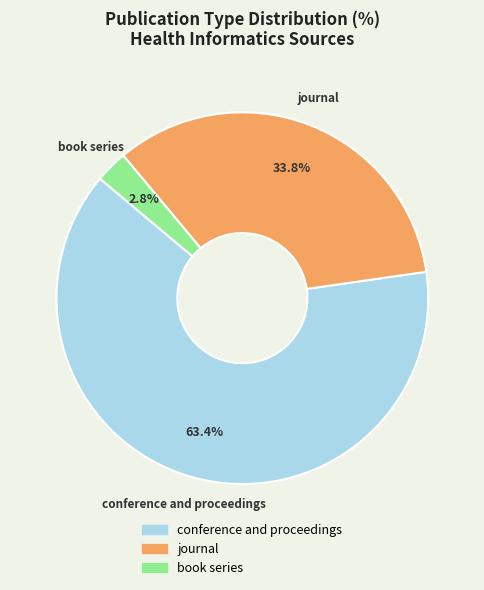

What is the largest slice in the pie chart?

conference and proceedings